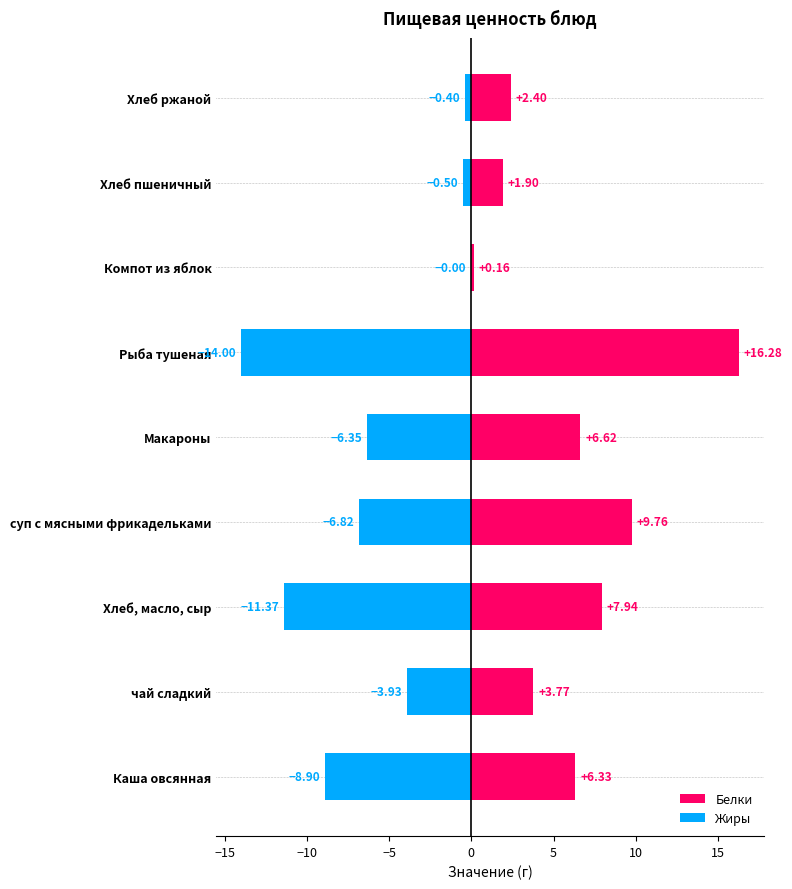

At how many categories does at least one series exceed -11?

9